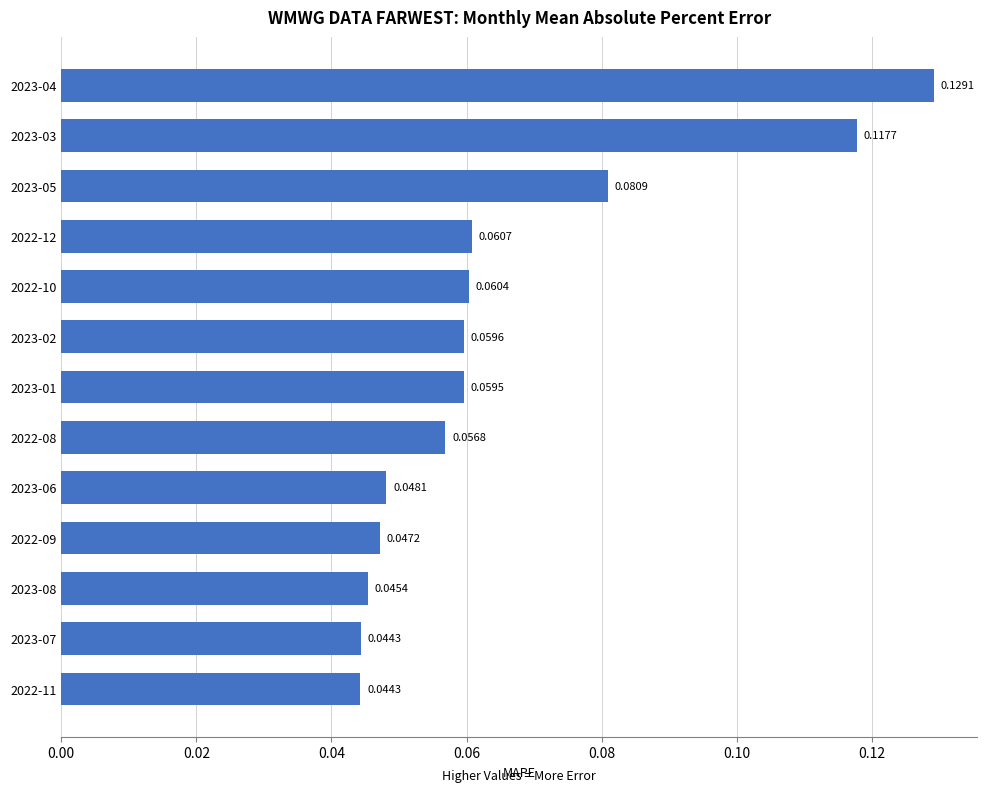

Which has a higher value, 2023-04 or 2022-11?

2023-04